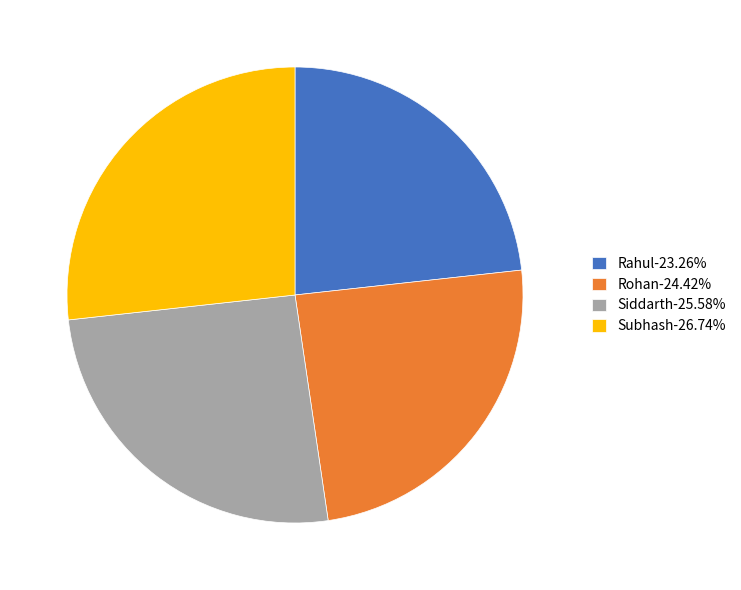

Combined, do Subhash-26.74% and Rohan-24.42% account for over 50%?

Yes